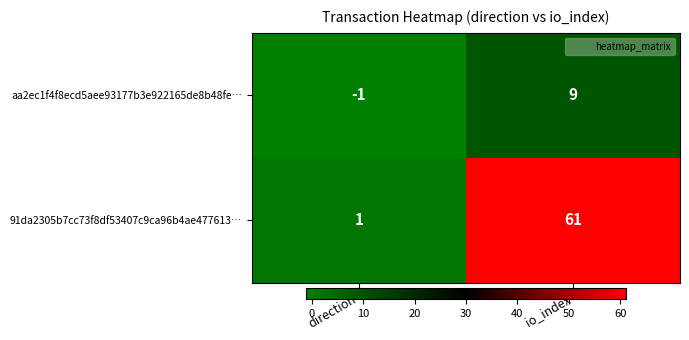

What is the total value across all series at io_index?

70